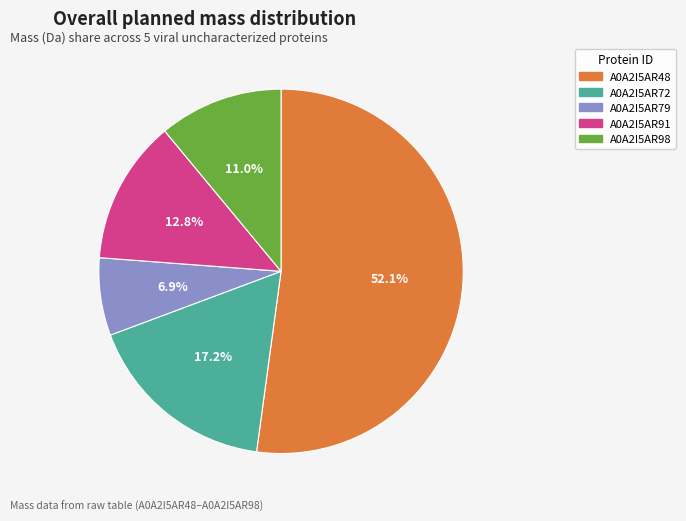

What is the largest slice in the pie chart?

A0A2I5AR48